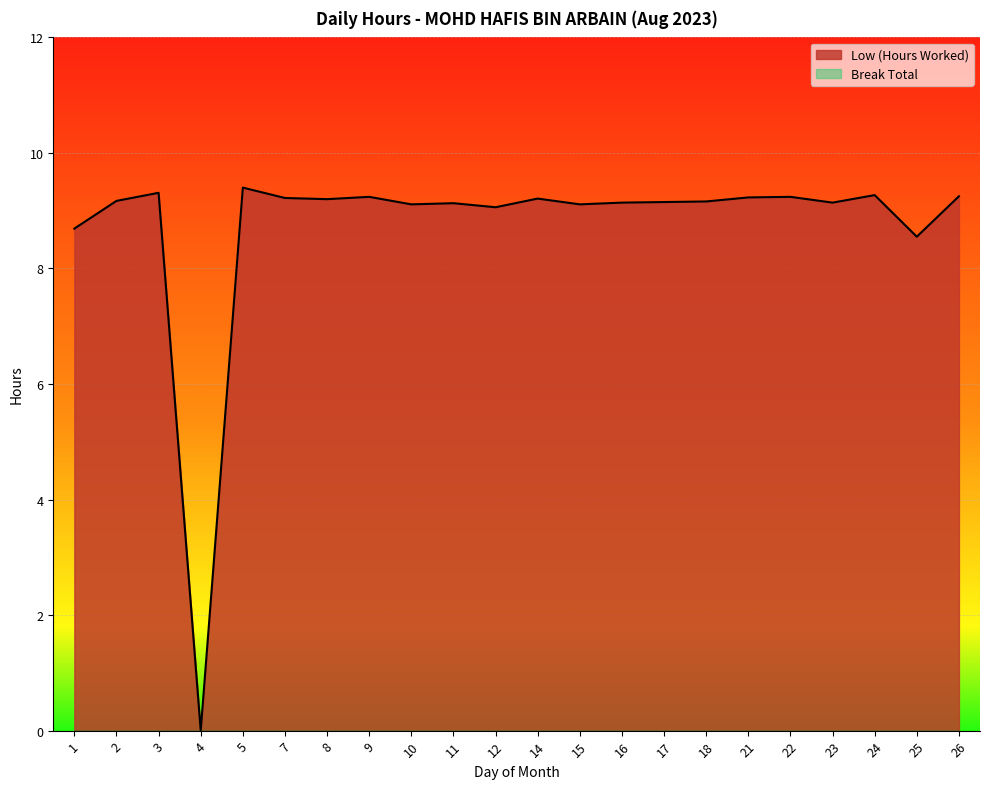

What is the greatest value displayed?

9.4